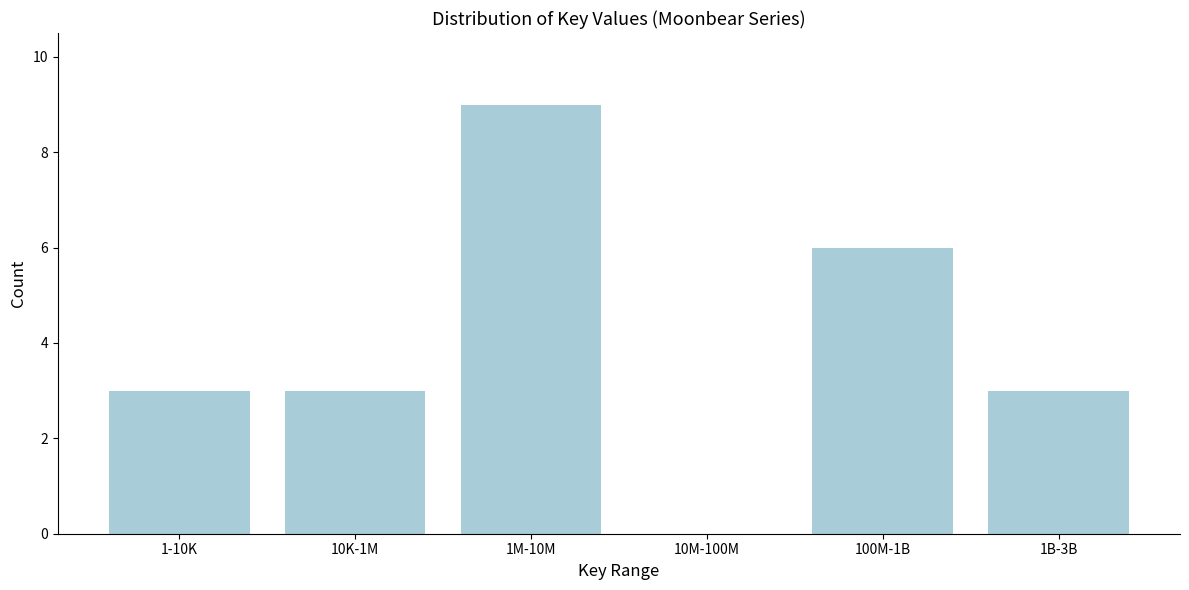

Reading left to right, what are all the values shown in this chart?

1-10K=3	10K-1M=3	1M-10M=9	10M-100M=0	100M-1B=6	1B-3B=3